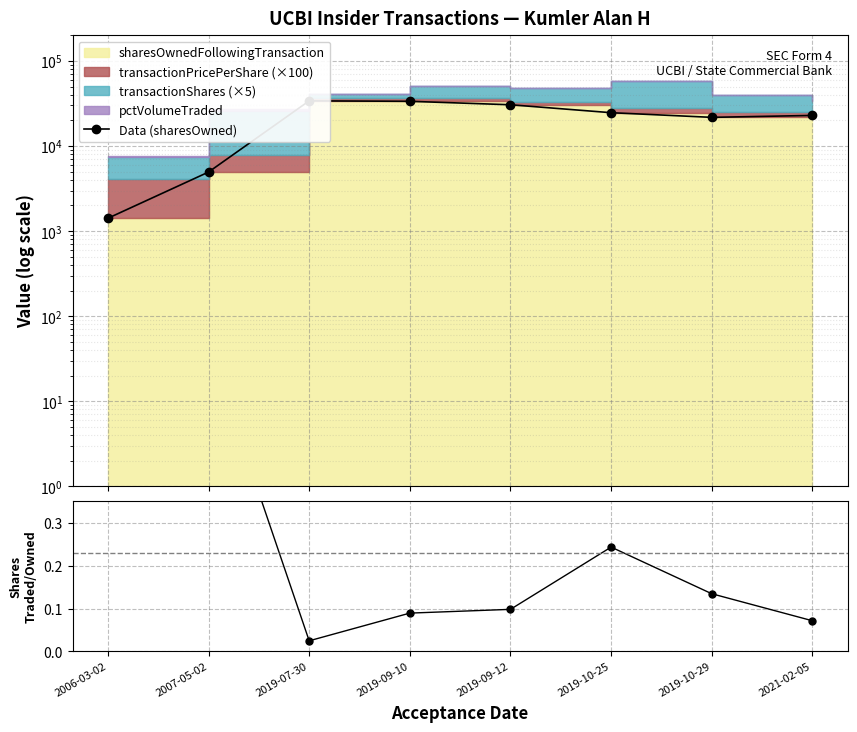

The value at 2006-03-02 is 2311. True or false?

False